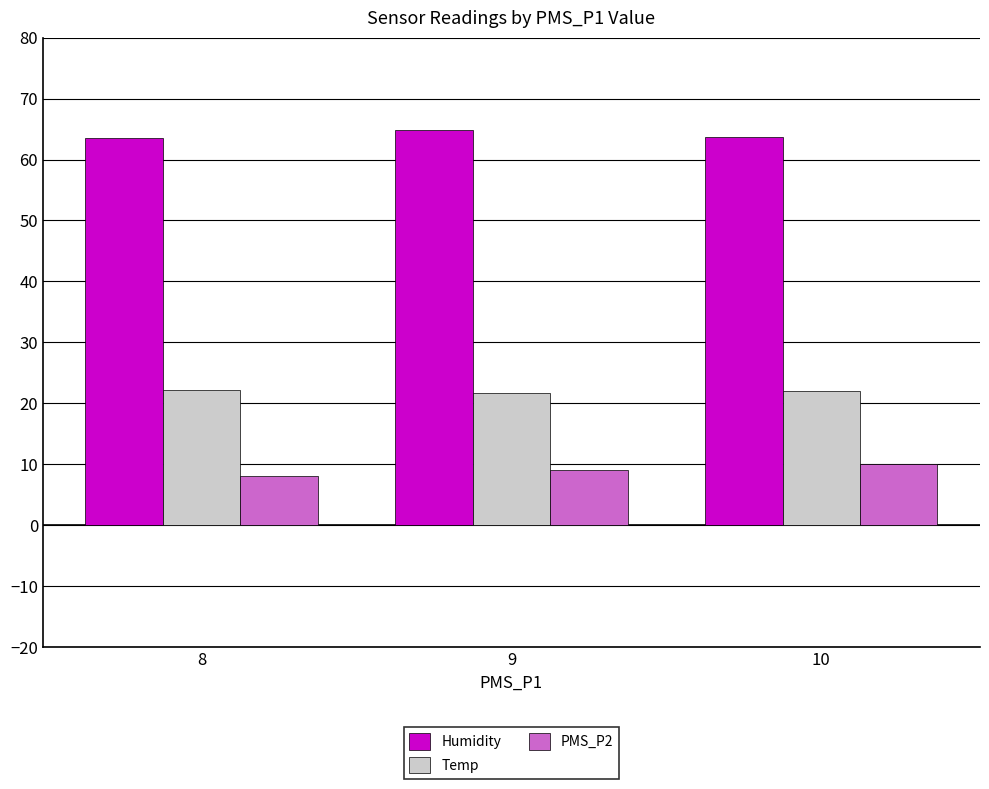

What is the total value across all series at 8?

93.6